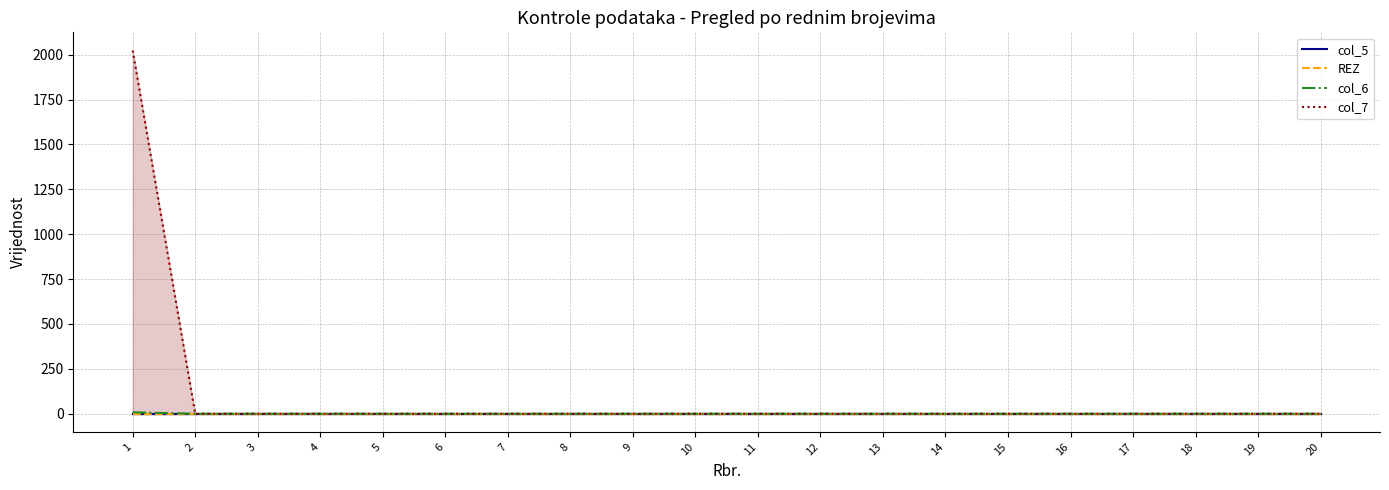

Which series has the largest total across all categories?

col_7